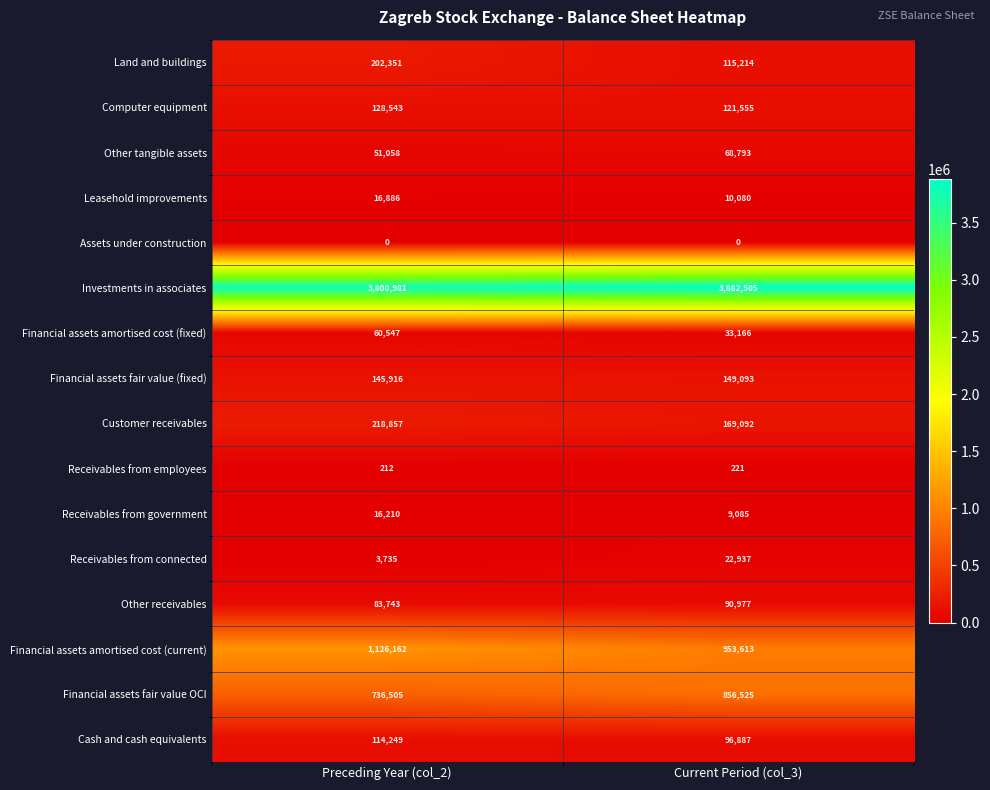

What is the maximum value shown in the chart?

3882505